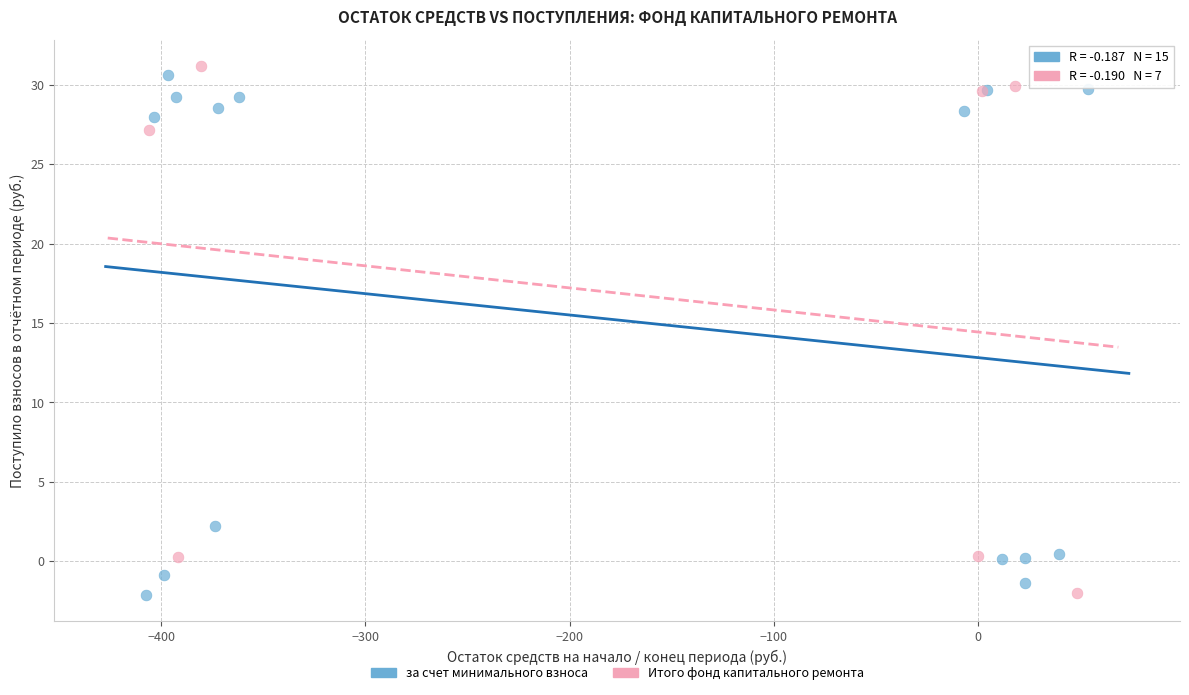

Which series has the largest Y range (max minus min)?

Итого фонд капитального ремонта